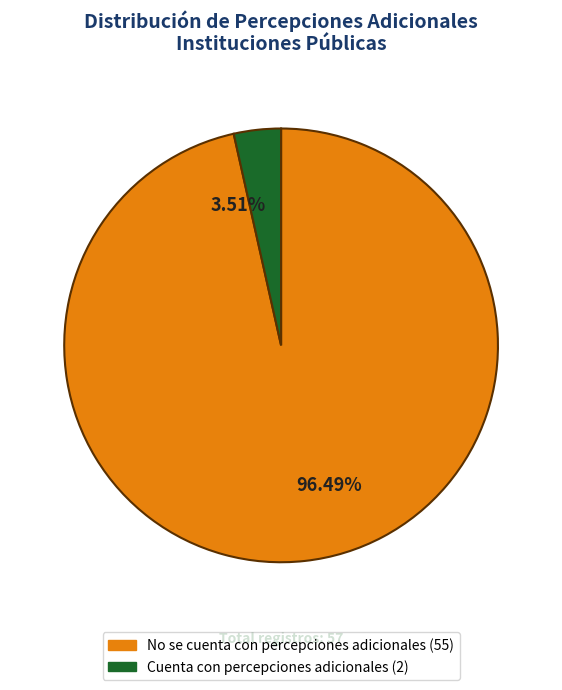

Approximately how many times larger is the value at No se cuenta con percepciones adicionales compared to Cuenta con percepciones adicionales?

27.5